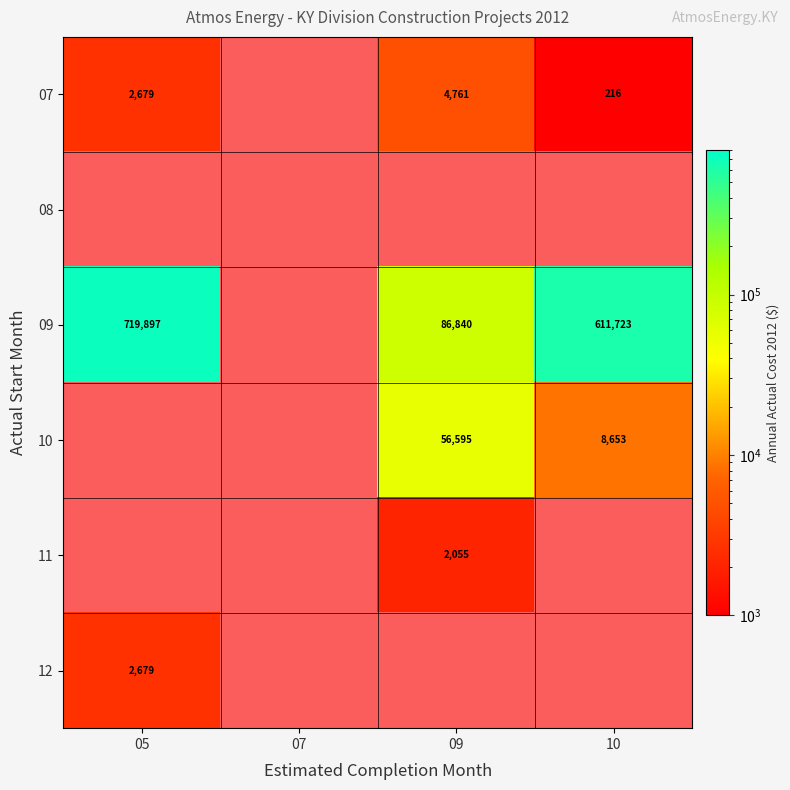

The value of 12 at 09 is 1. True or false?

True